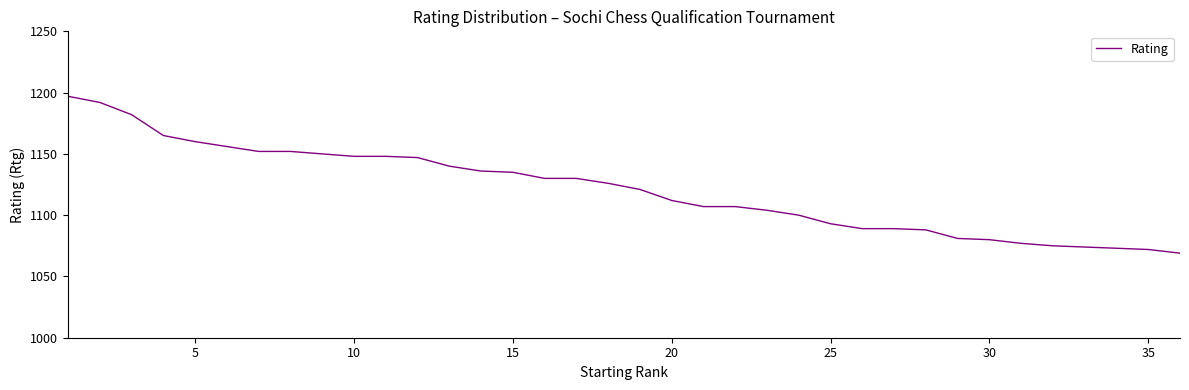

What is the difference between the maximum and minimum values?

128